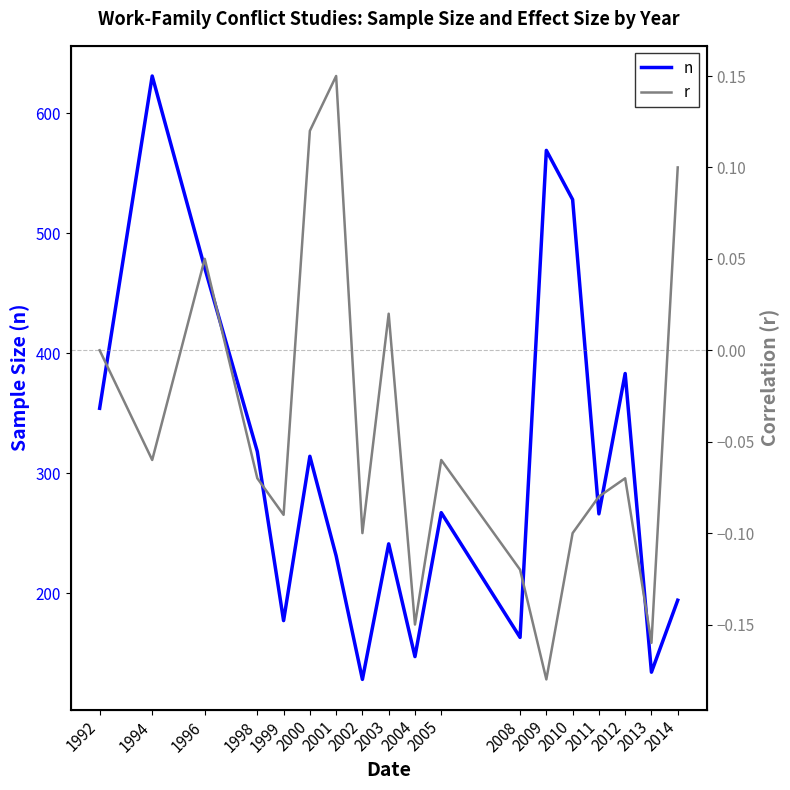

Which has a higher value, 2014 or 2013?

2014